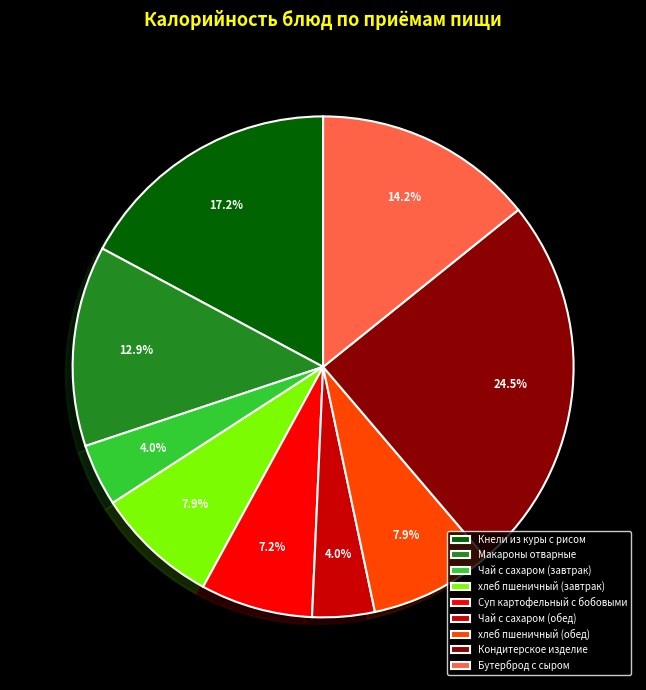

What is the largest slice in the pie chart?

Кондитерское изделие